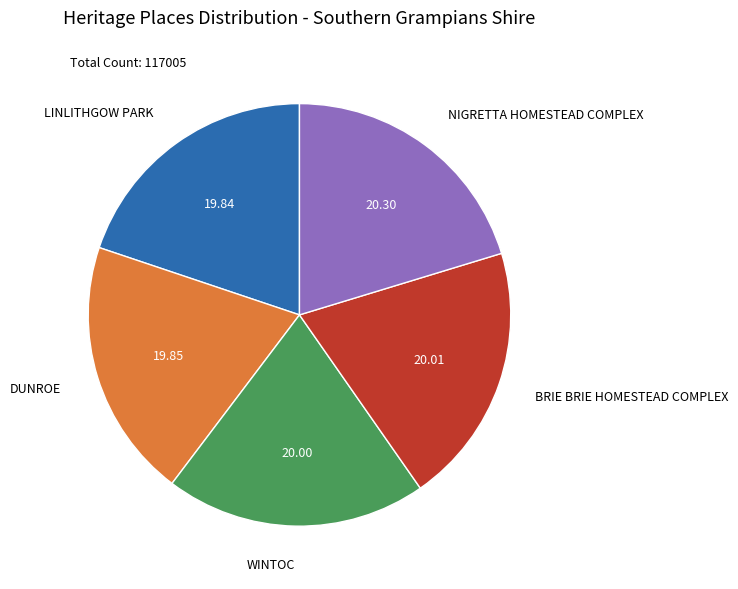

Does any single category account for the majority?

No